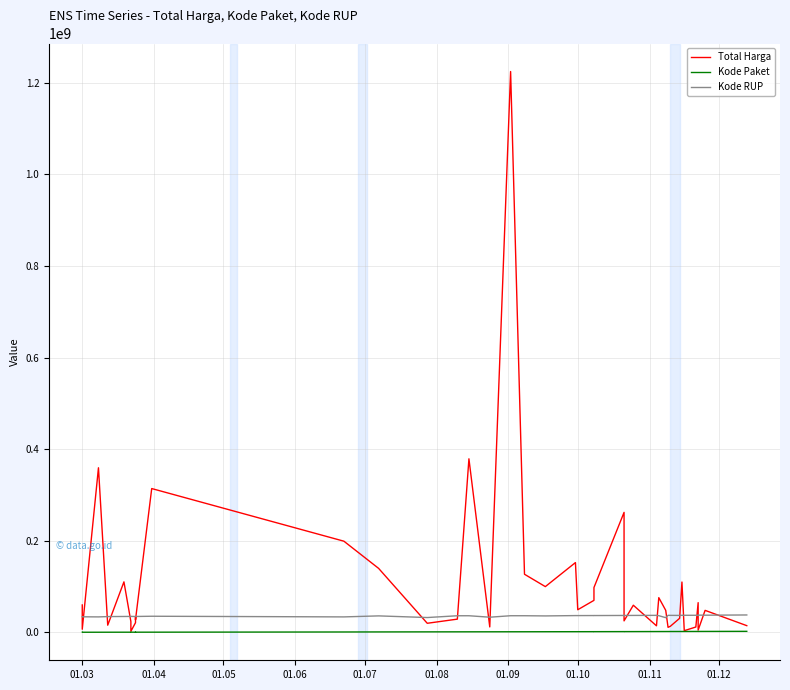

Which series has the largest total across all categories?

Total Harga